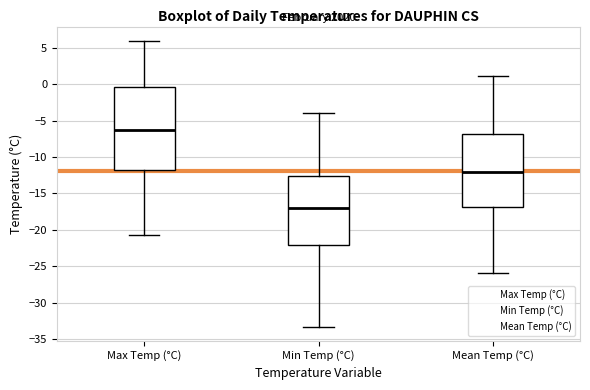

Reading left to right, transcribe this box plot: for each box, give where its median line is, the range the box spans, and where its two whiskers end, as read against the y-axis. The values are not printed on the chart, so give them approximately, as read against the axis.

Max Temp (°C): median -6.5, box -12.0 to -0.5, whiskers -20.5 to 6.0
Min Temp (°C): median -17.0, box -22.0 to -12.5, whiskers -33.5 to -4.0
Mean Temp (°C): median -12.0, box -17.0 to -7.0, whiskers -26.0 to 1.0